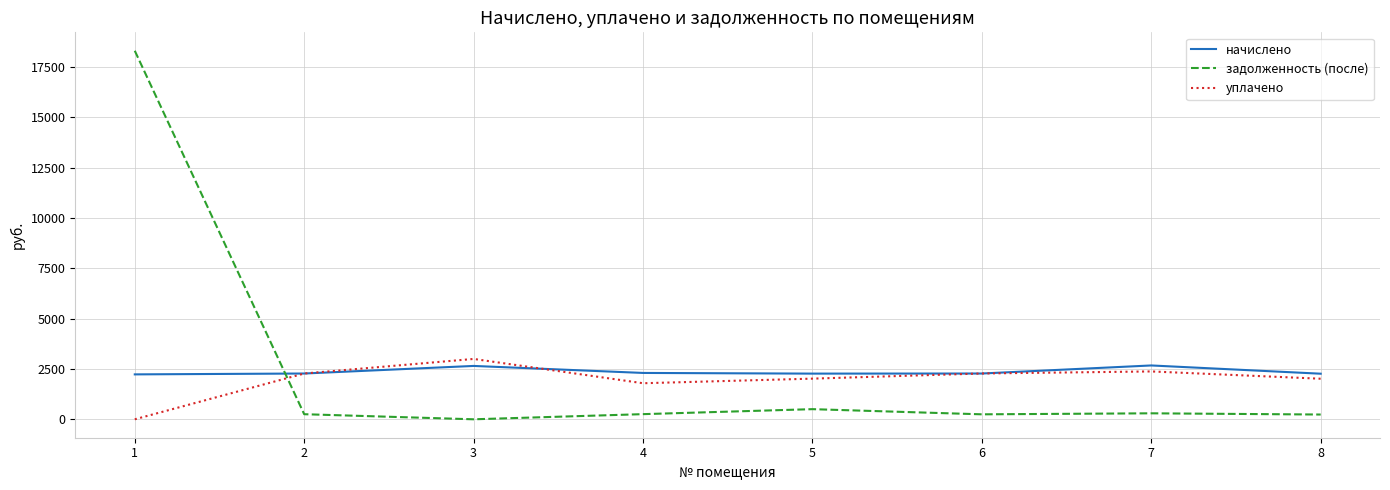

Which series has the widest spread of values?

задолженность (после)